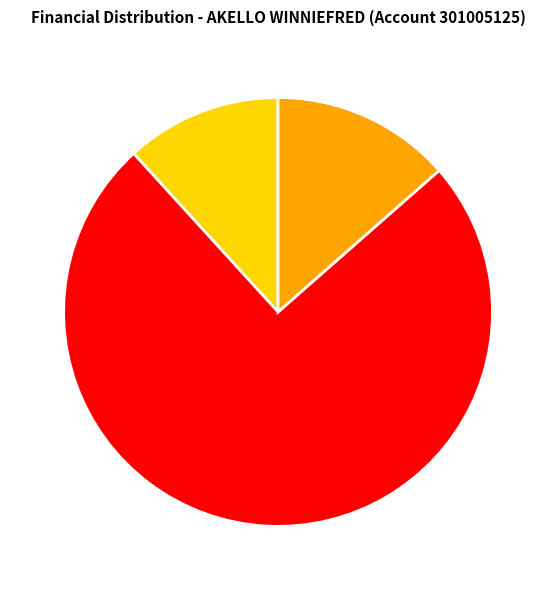

Which category accounts for the majority?

PRINCIPAL